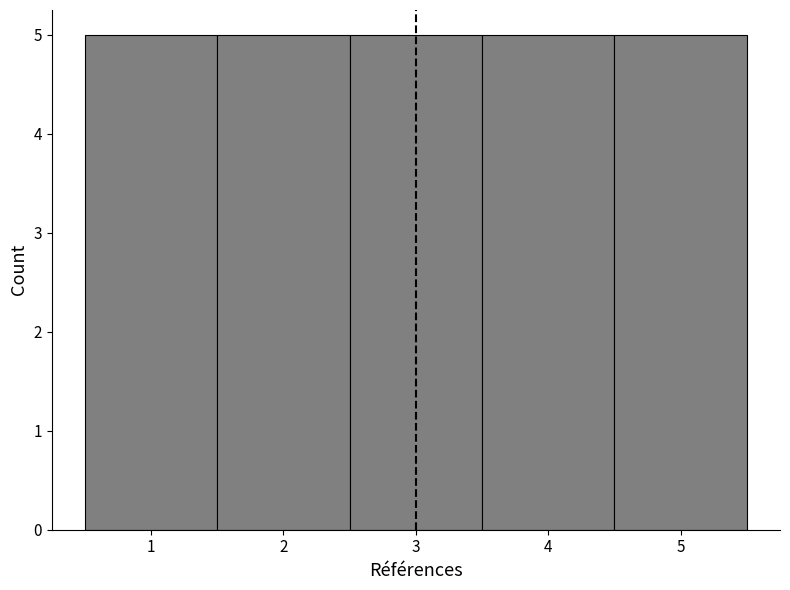

Reading left to right, list every bar in this chart as the range it spans on the x-axis followed by its height. The values are not printed on the chart, so give them approximately, as read against the axis.

0.5 to 1.5: 5
1.5 to 2.5: 5
2.5 to 3.5: 5
3.5 to 4.5: 5
4.5 to 5.5: 5